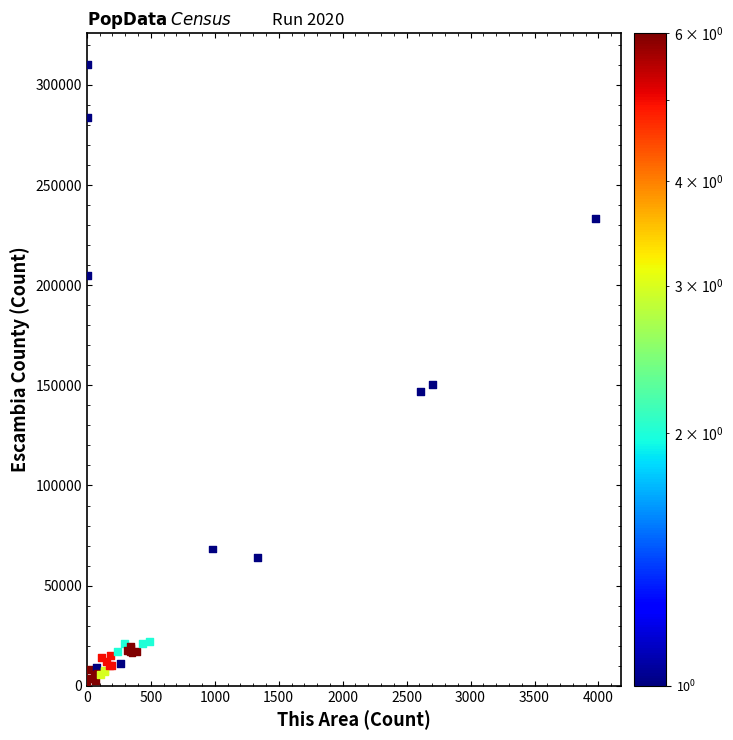

What Y value in the scatter plot is closest to 155363?

150500